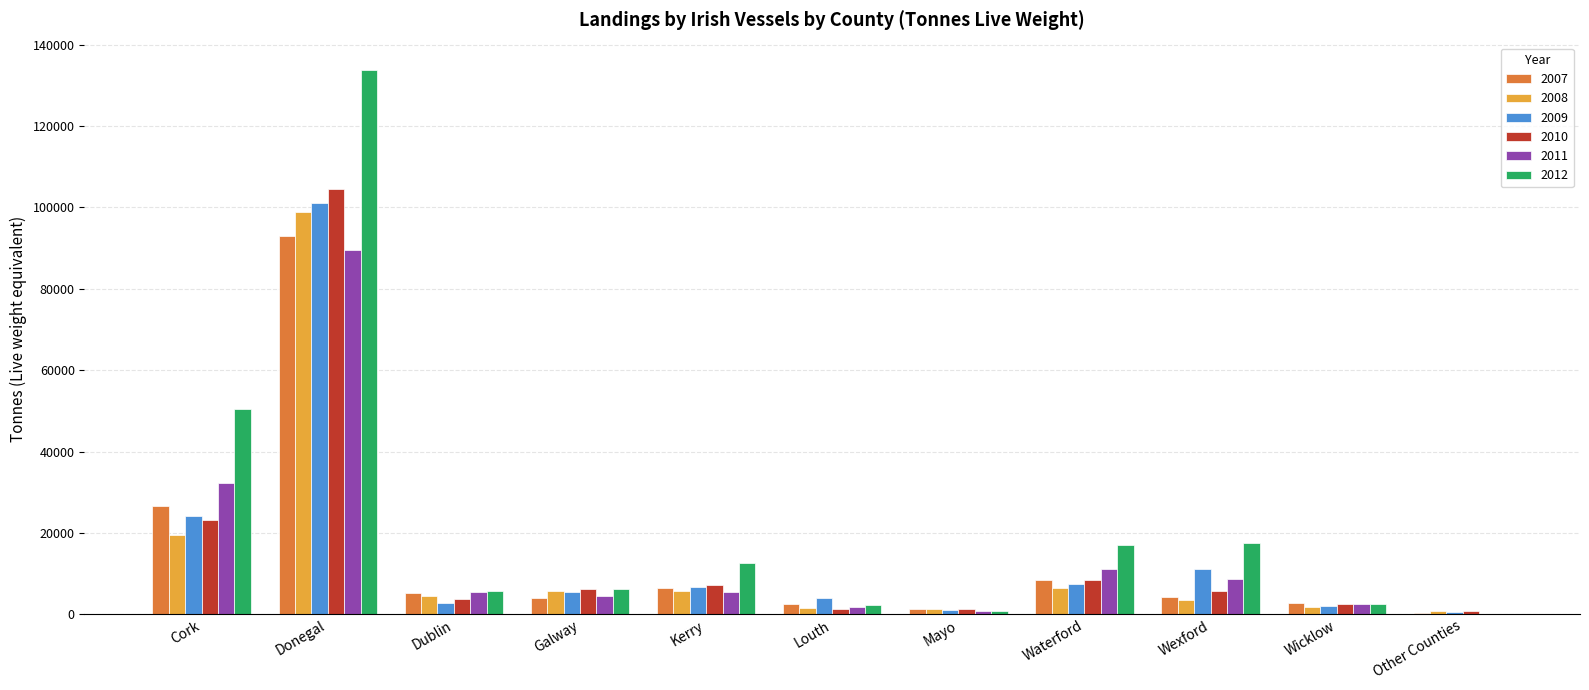

At which category is the sum across all series the highest?

Donegal